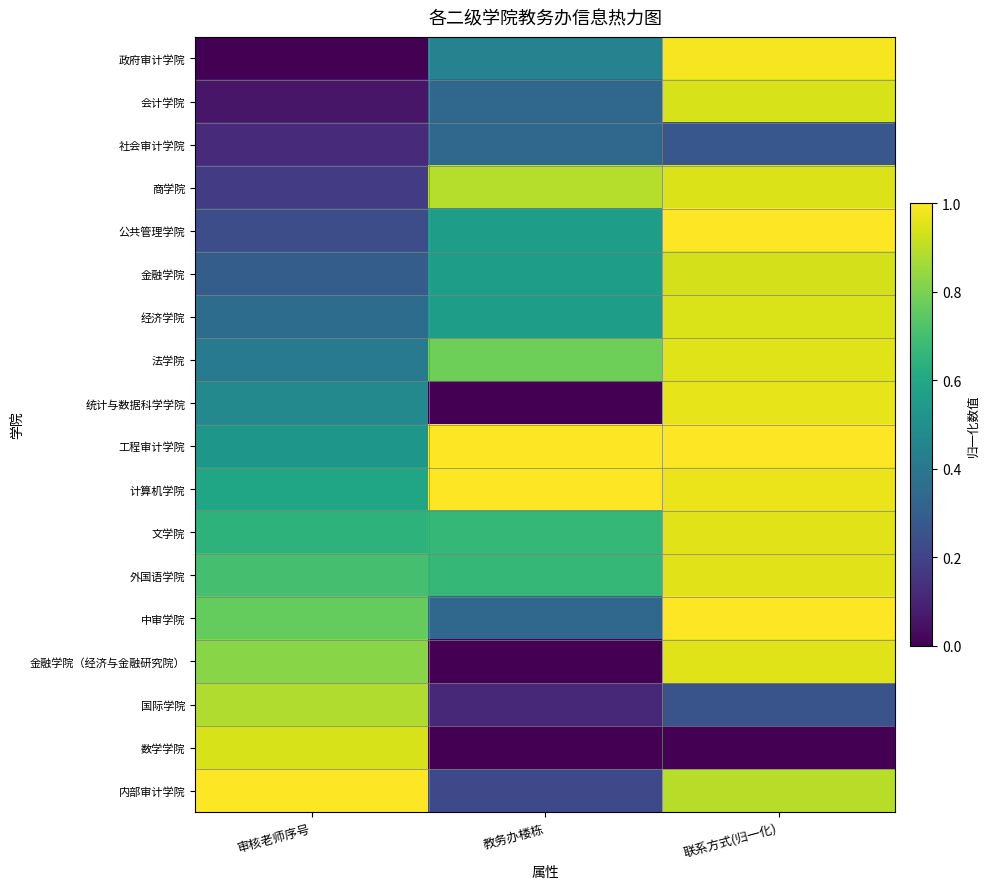

Reading right to left, transcribe all the data shown in this chart.

政府审计学院: 联系方式(归一化)=1.0	教务办楼栋=0.4	审核老师序号=0.0
会计学院: 联系方式(归一化)=0.9	教务办楼栋=0.3	审核老师序号=0.1
社会审计学院: 联系方式(归一化)=0.3	教务办楼栋=0.3	审核老师序号=0.1
商学院: 联系方式(归一化)=0.9	教务办楼栋=0.9	审核老师序号=0.2
公共管理学院: 联系方式(归一化)=1.0	教务办楼栋=0.6	审核老师序号=0.2
金融学院: 联系方式(归一化)=0.9	教务办楼栋=0.6	审核老师序号=0.3
经济学院: 联系方式(归一化)=0.9	教务办楼栋=0.6	审核老师序号=0.4
法学院: 联系方式(归一化)=1.0	教务办楼栋=0.8	审核老师序号=0.4
统计与数据科学学院: 联系方式(归一化)=1.0	教务办楼栋=0.0	审核老师序号=0.5
工程审计学院: 联系方式(归一化)=1.0	教务办楼栋=1.0	审核老师序号=0.5
计算机学院: 联系方式(归一化)=1.0	教务办楼栋=1.0	审核老师序号=0.6
文学院: 联系方式(归一化)=1.0	教务办楼栋=0.7	审核老师序号=0.6
外国语学院: 联系方式(归一化)=1.0	教务办楼栋=0.7	审核老师序号=0.7
中审学院: 联系方式(归一化)=1.0	教务办楼栋=0.3	审核老师序号=0.8
金融学院（经济与金融研究院）: 联系方式(归一化)=1.0	教务办楼栋=0.0	审核老师序号=0.8
国际学院: 联系方式(归一化)=0.3	教务办楼栋=0.1	审核老师序号=0.9
数学学院: 联系方式(归一化)=0.0	教务办楼栋=0.0	审核老师序号=0.9
内部审计学院: 联系方式(归一化)=0.9	教务办楼栋=0.2	审核老师序号=1.0